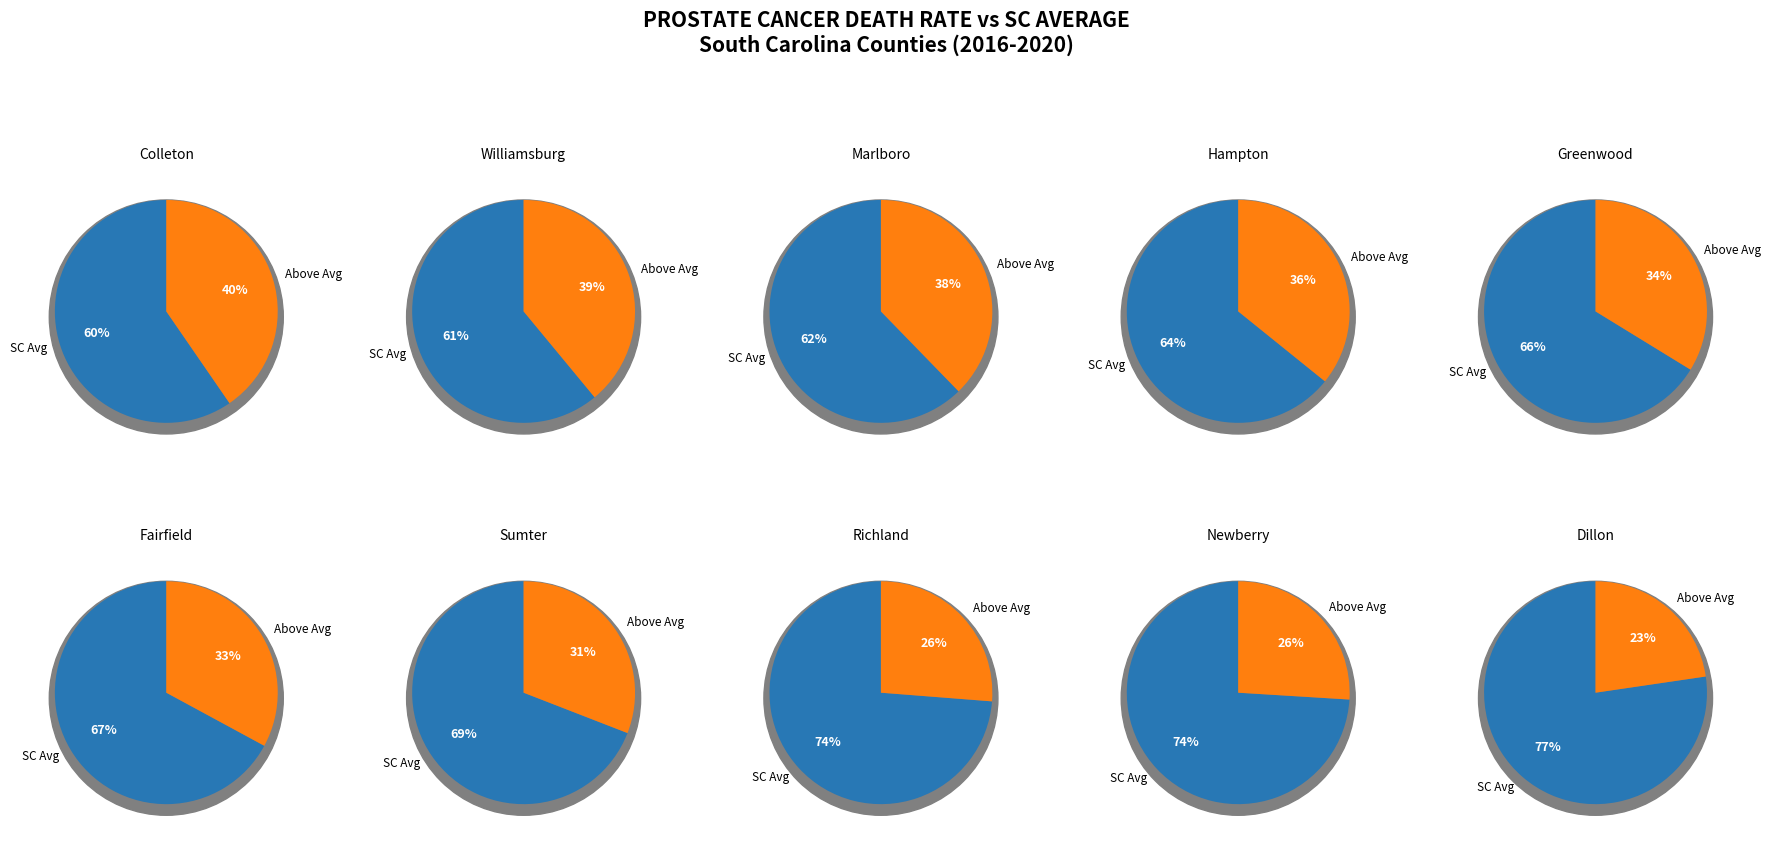

Is the sum of 3 and 7 greater than half?

No